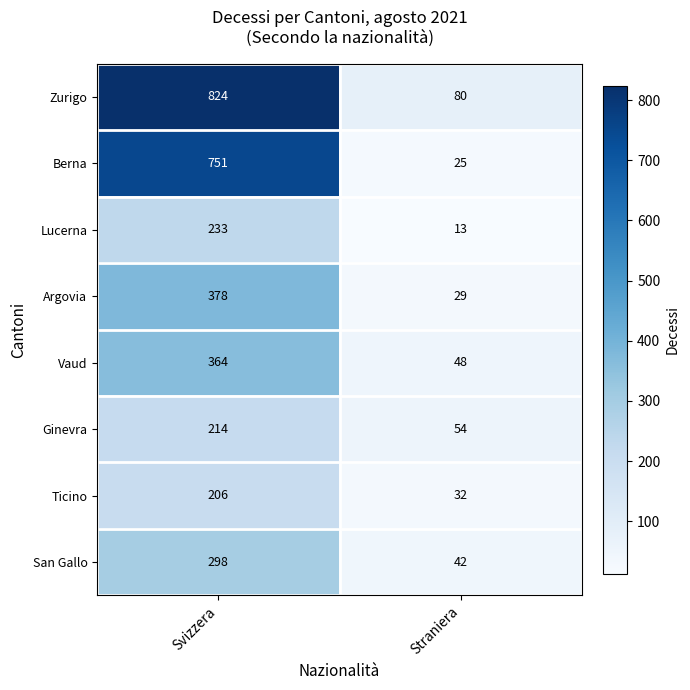

What is the spread (max minus min) of values at Straniera?

67